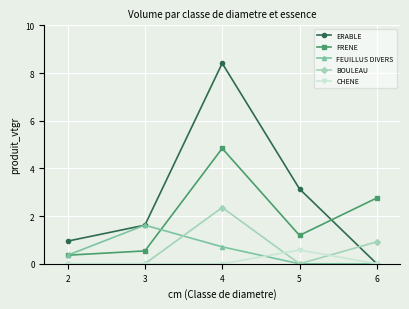

Is it true that CHENE equals 0.0 at 3?

True